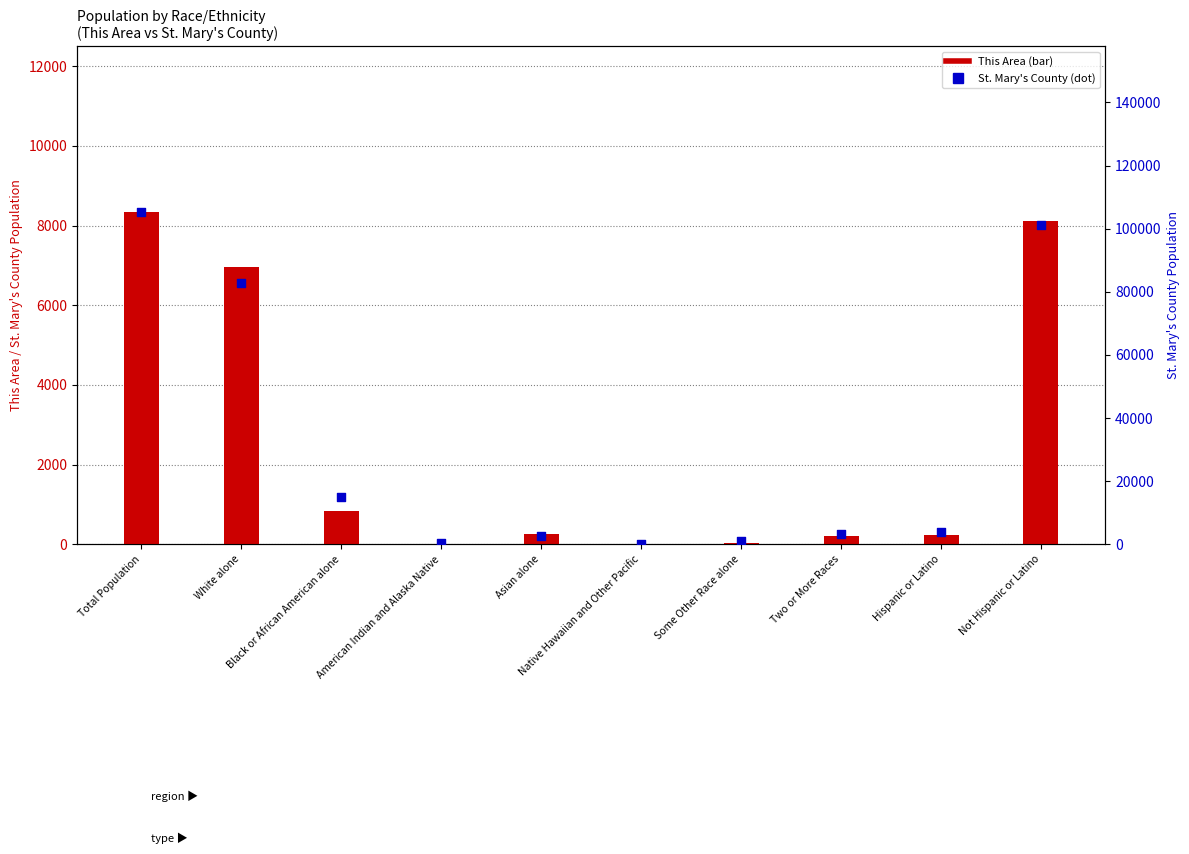

Is the value of This Area at Total Population greater than the value of St. Mary's County at Asian alone?

Yes